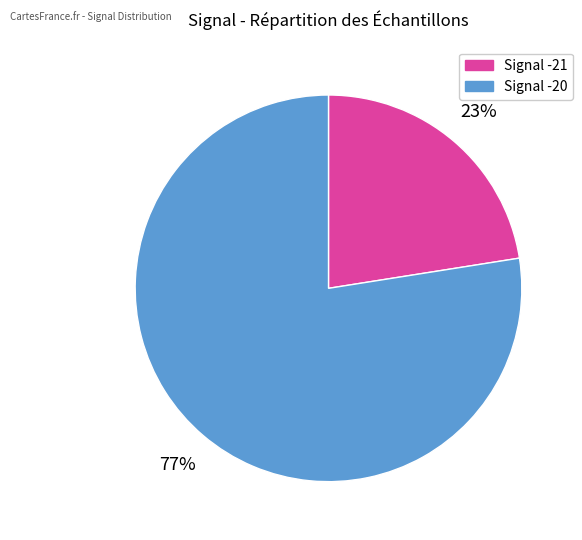

Between Signal -21 and Signal -20, which is larger?

Signal -20